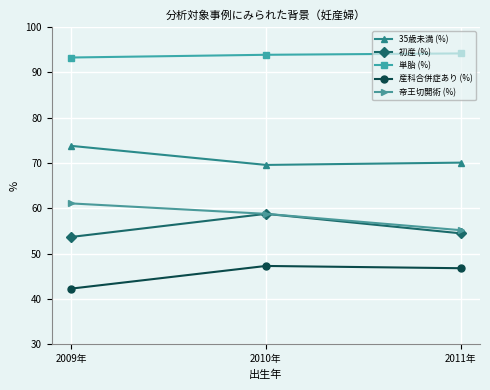

What is the label of the 2nd point from the right?

2010年